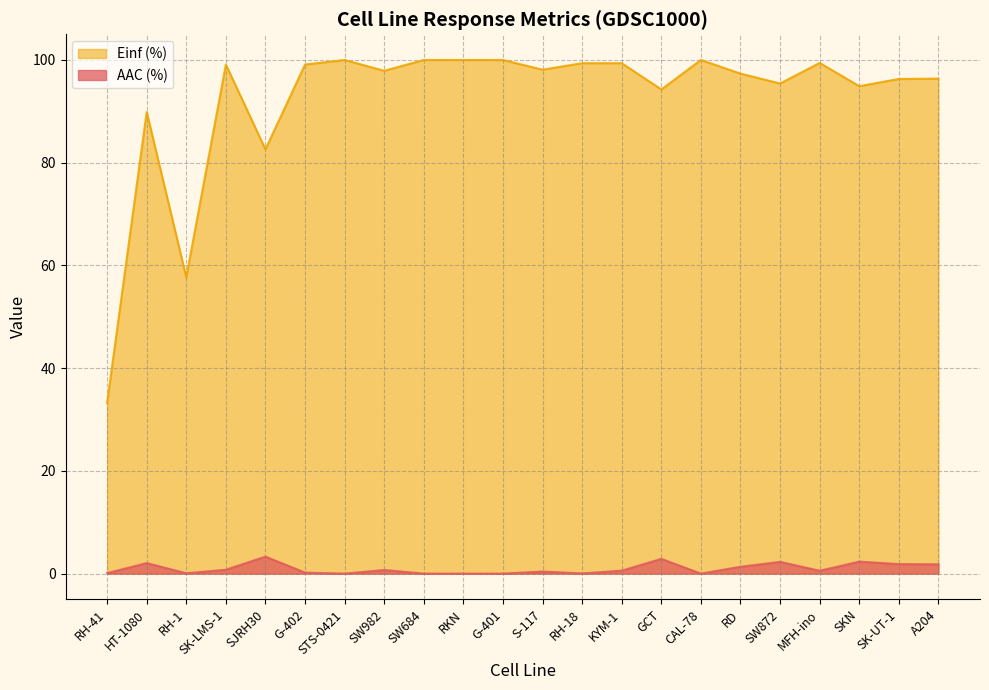

True or false: AAC (%) and Einf (%) intersect in this chart.

False